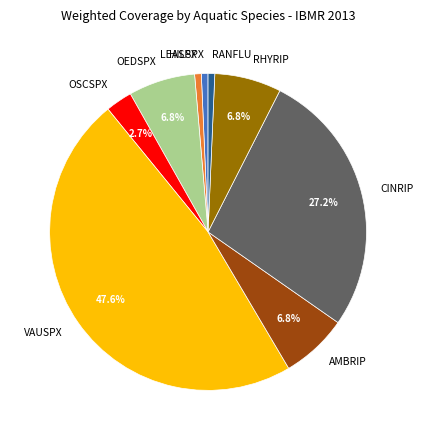

Do OSCSPX and HILSPX together represent more than half of the pie?

No